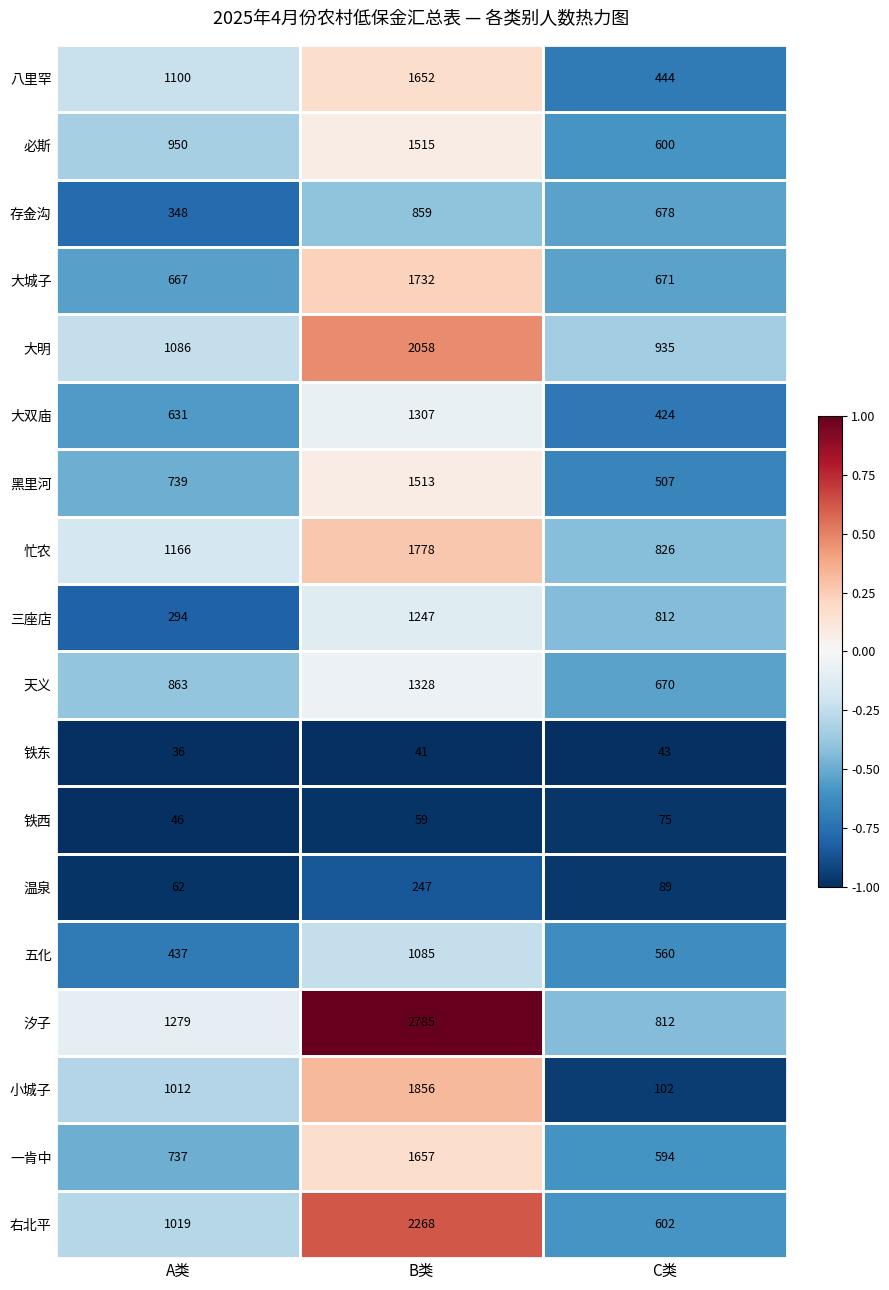

What is the total value across all series at B类?

24987